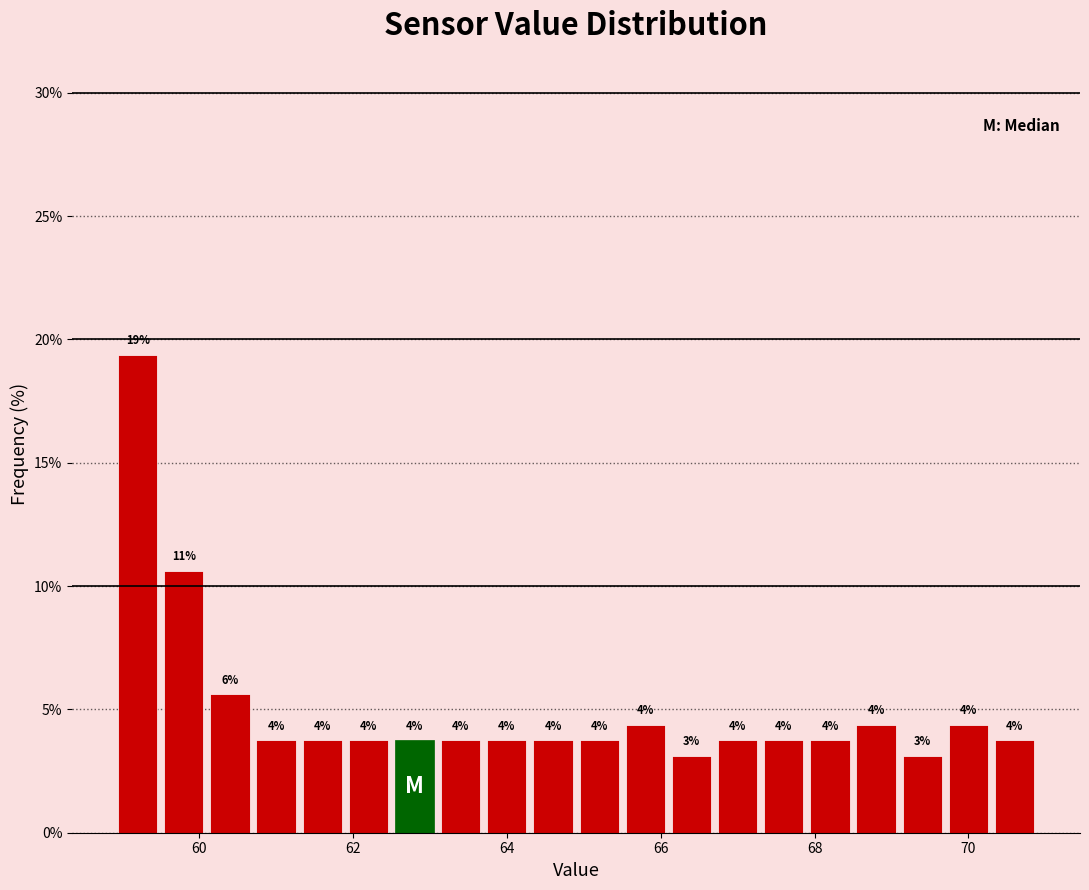

Around what value on the x-axis is the tallest bar? Give the approximate position of its centre, as read against the axis.

59.2